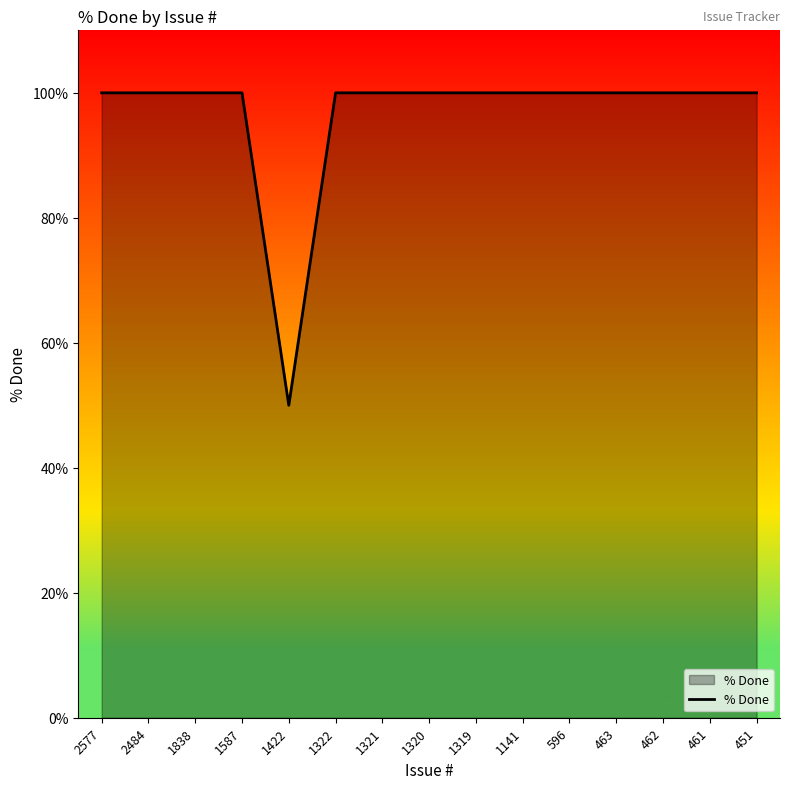

Reading left to right, transcribe all the data shown in this chart.

100	100	100	100	50	100	100	100	100	100	100	100	100	100	100